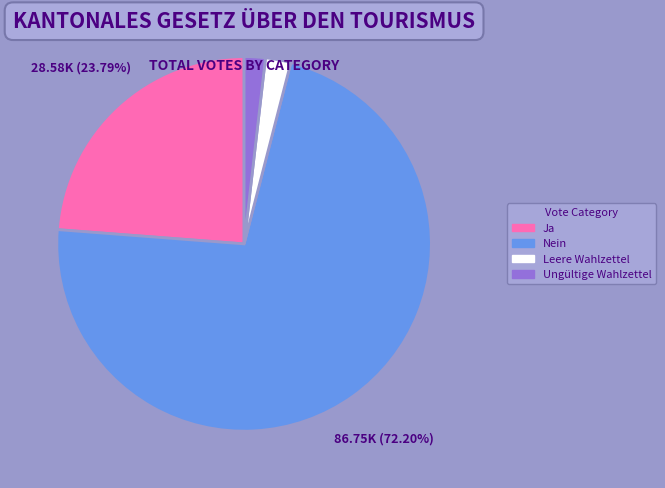

Between Nein and Leere Wahlzettel, which is larger?

Nein